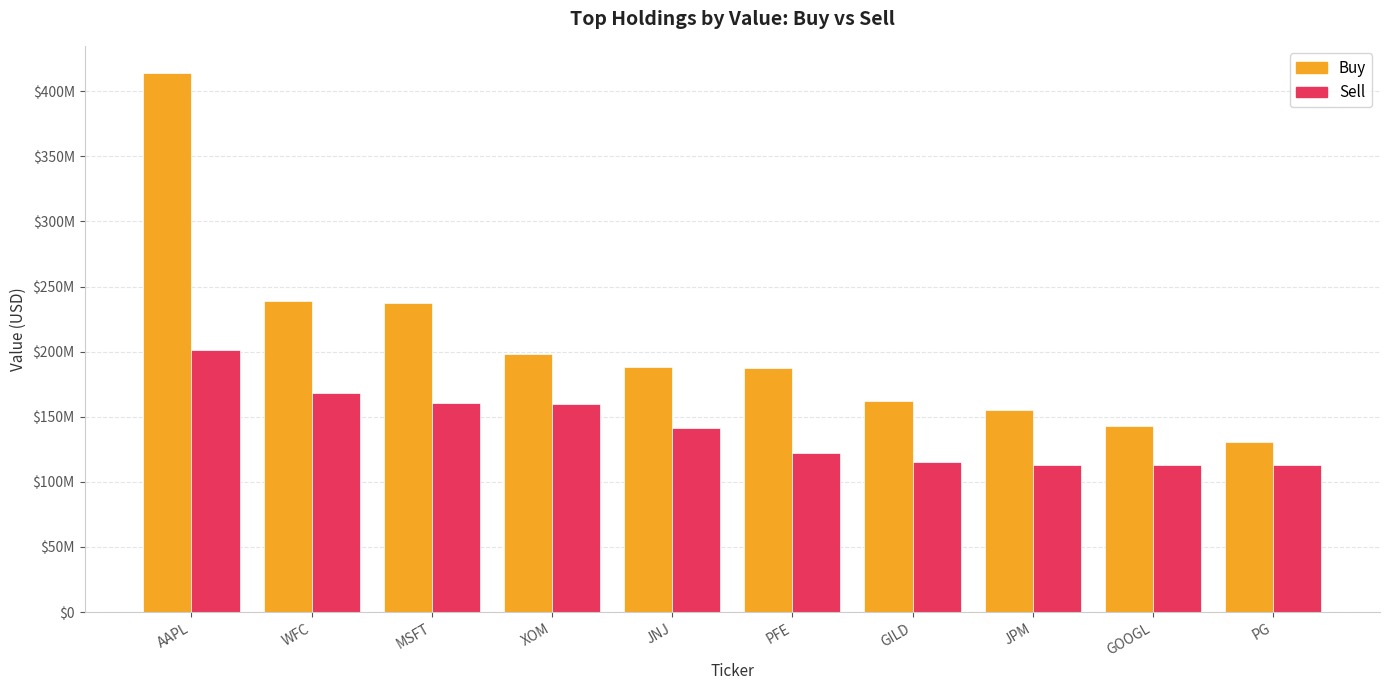

Does the chart contain stacked bars?

No